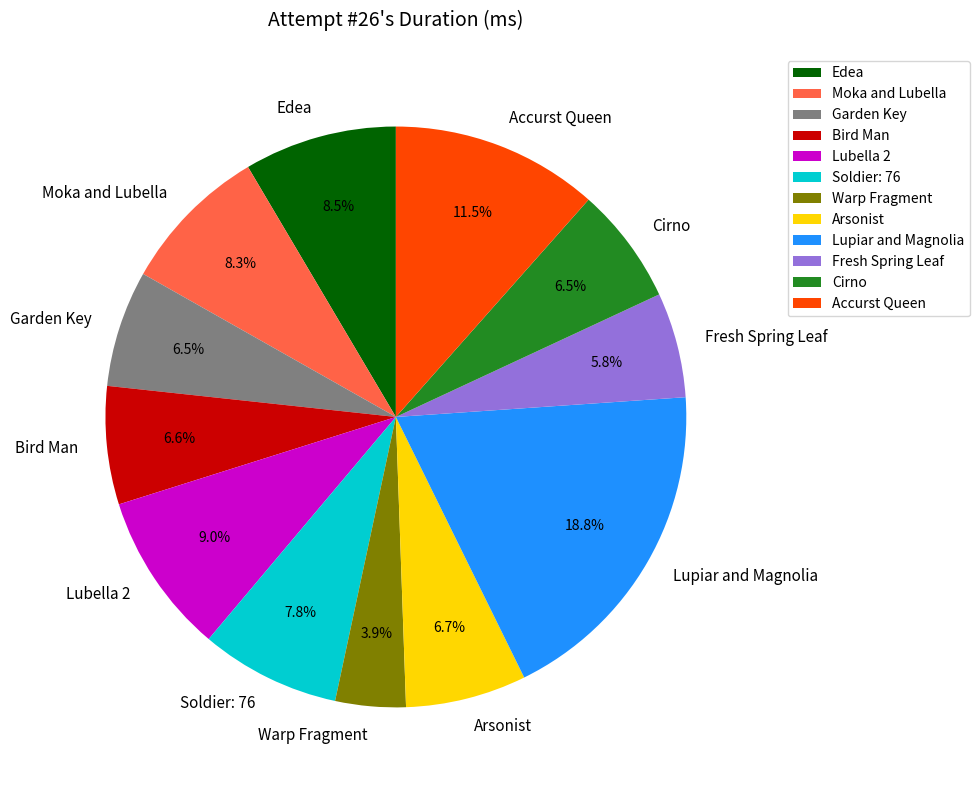

Is there any slice that represents more than half of the pie?

No